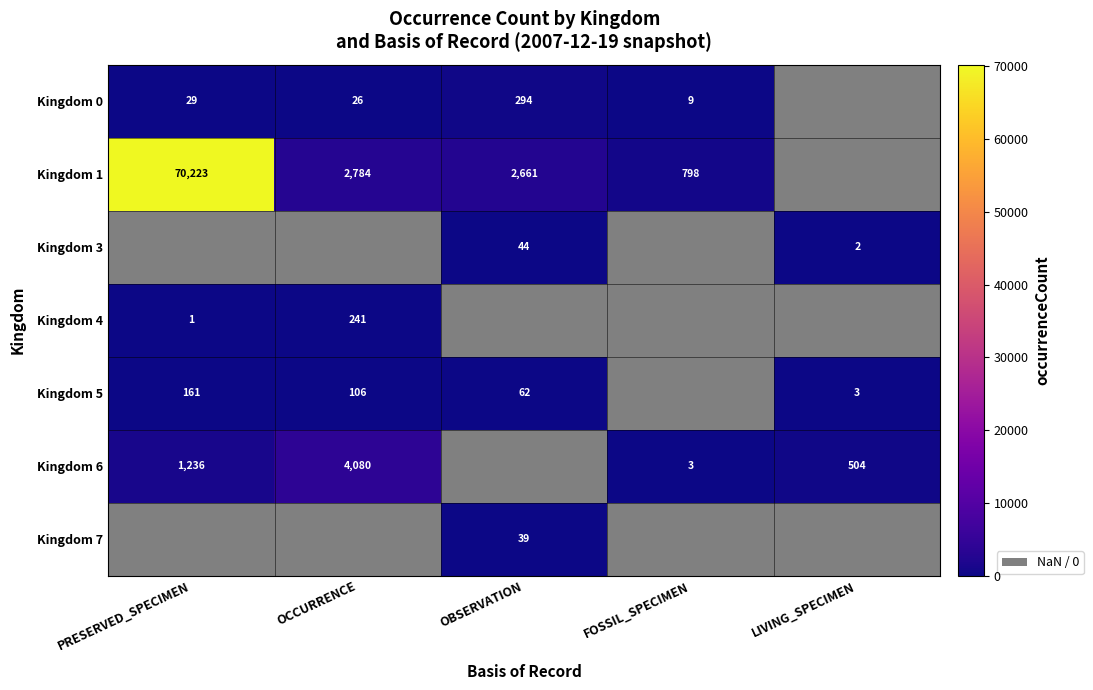

What is the sum of the Kingdom 3 values at OBSERVATION and LIVING_SPECIMEN?

46